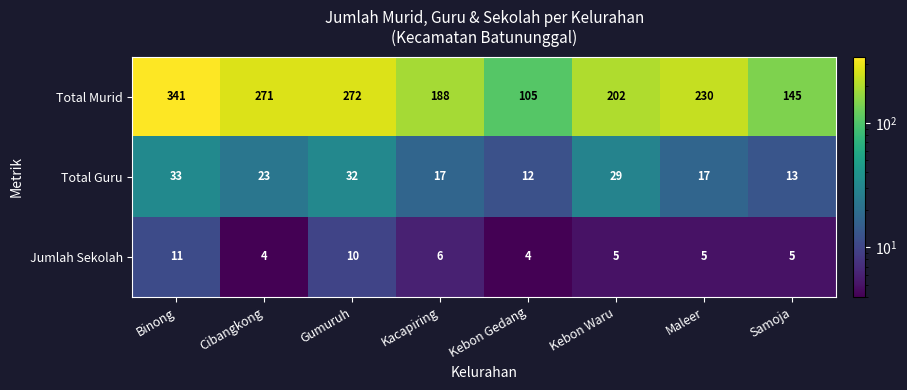

True or false: Total Murid has a value of 230 at Maleer.

True